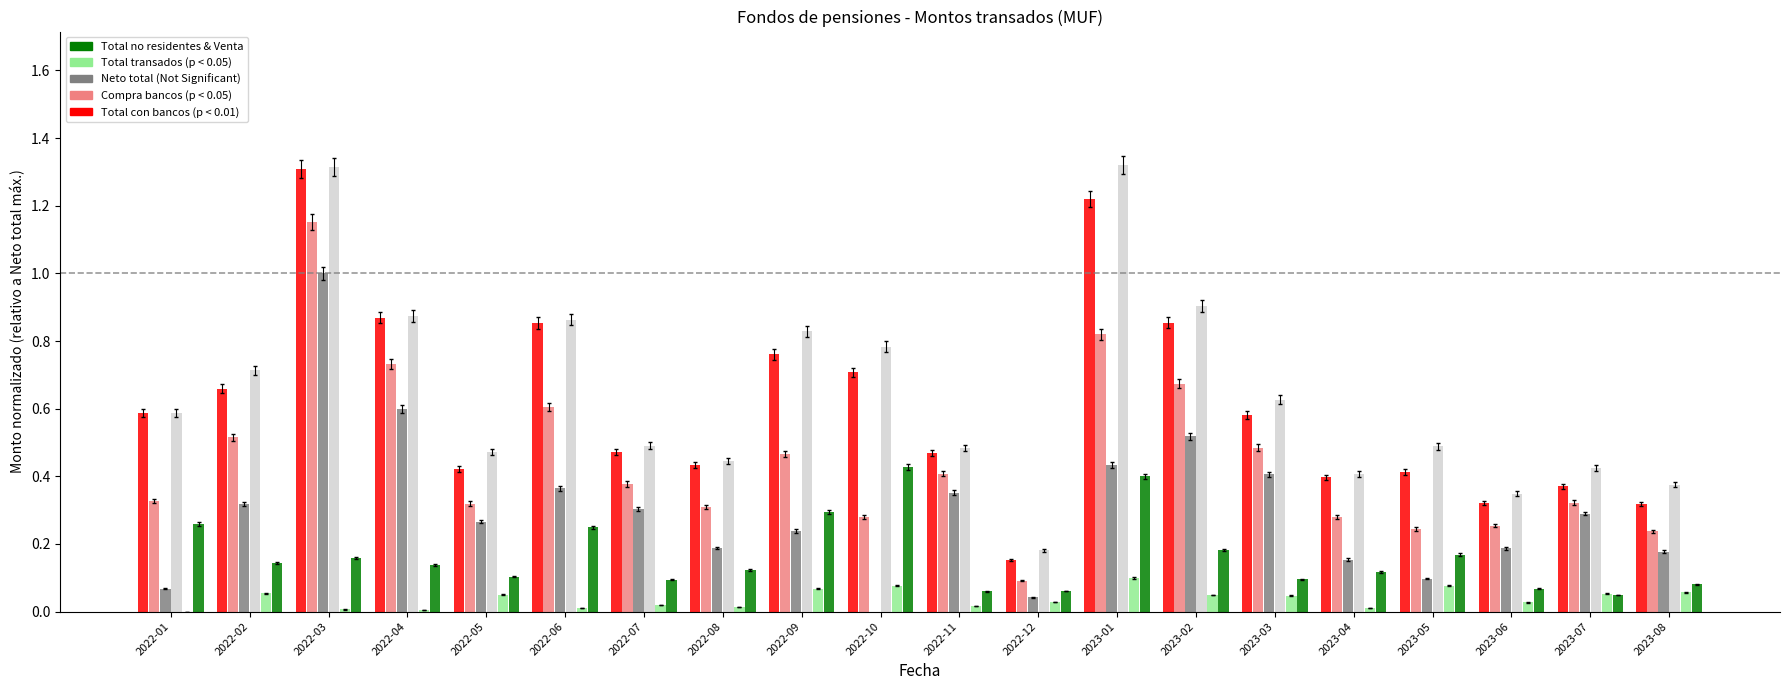

What is the sum of all Total no residentes values?

0.8